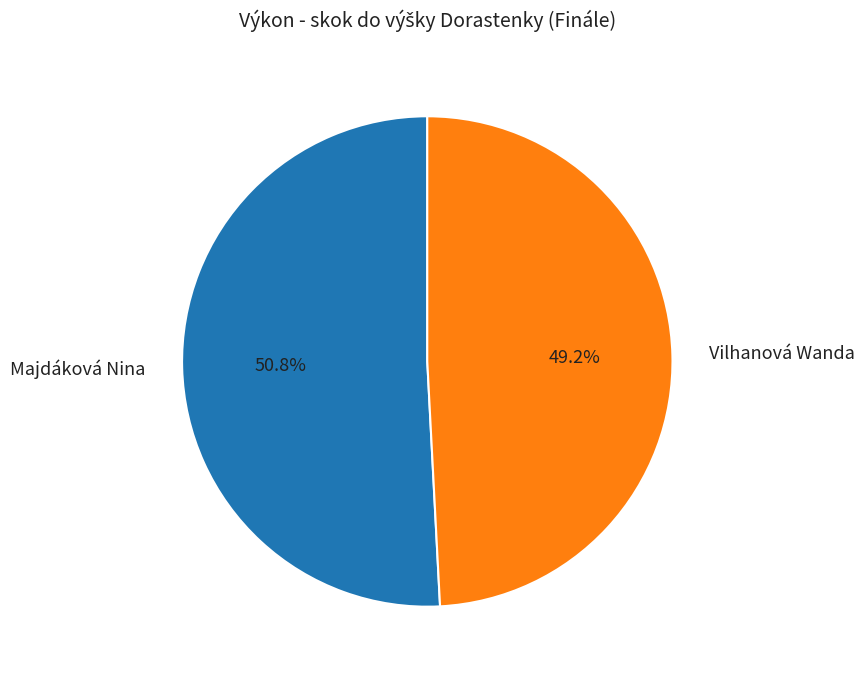

What is the smallest slice in the pie chart?

Vilhanová Wanda